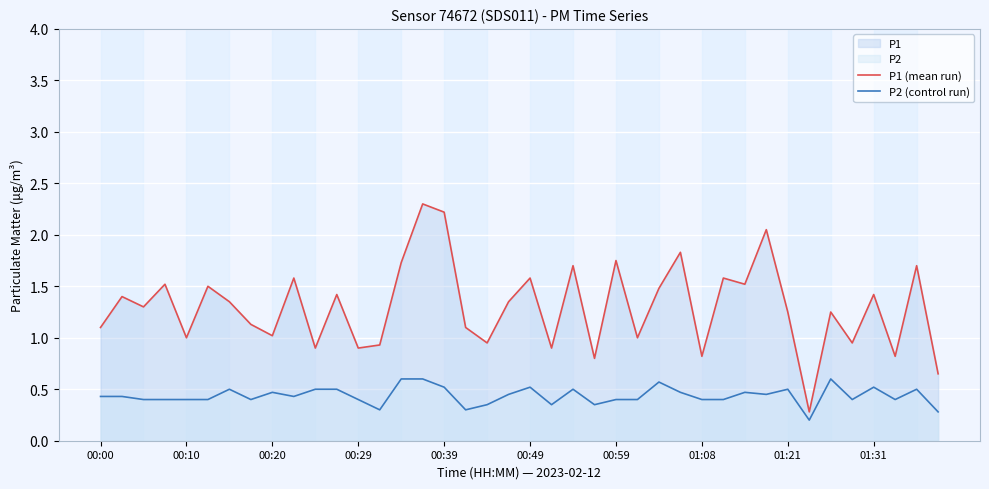

How many distinct data groups are displayed?

2